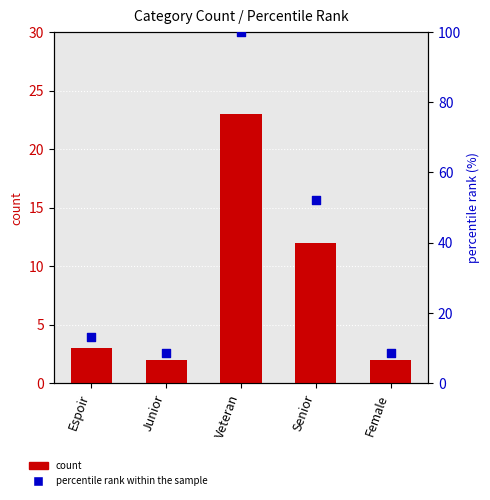

Is the value of percentile rank within the sample at Veteran greater than the value of count at Veteran?

Yes